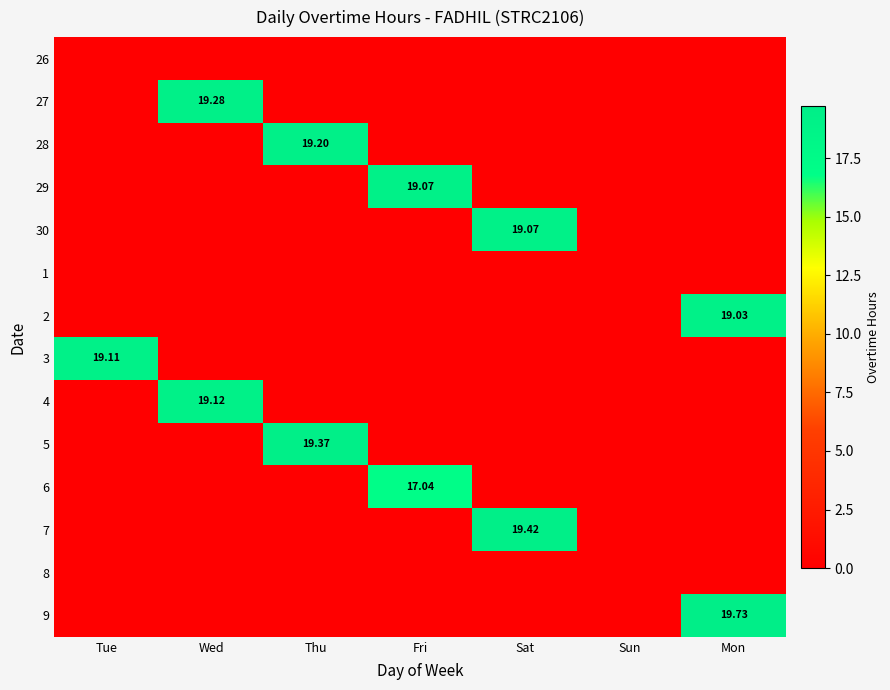

How many values in 4 are above zero?

1